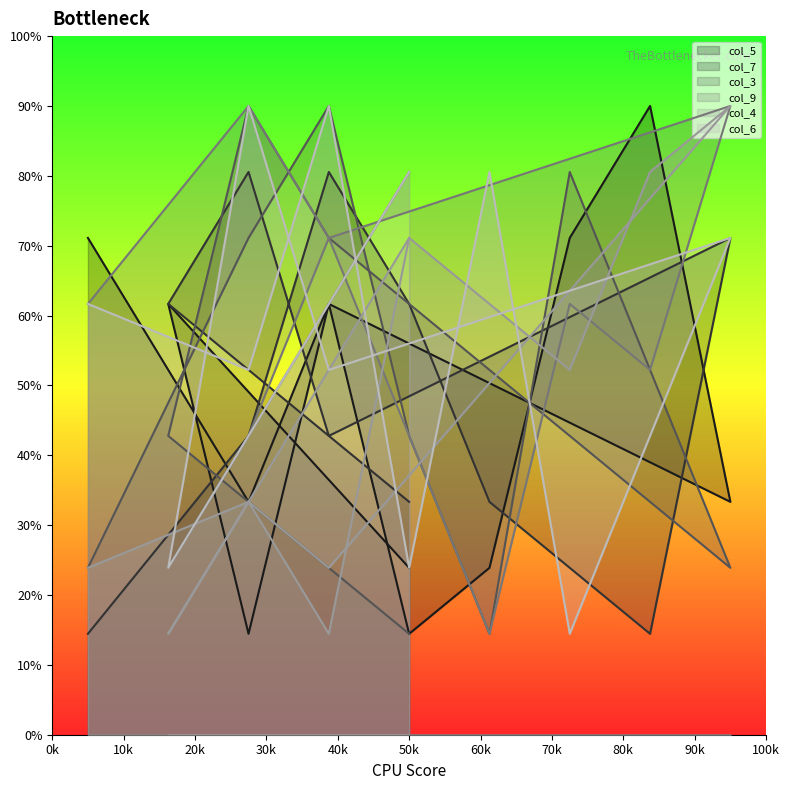

What are all the series names shown in the legend?

col_5, col_7, col_3, col_9, col_4, col_6